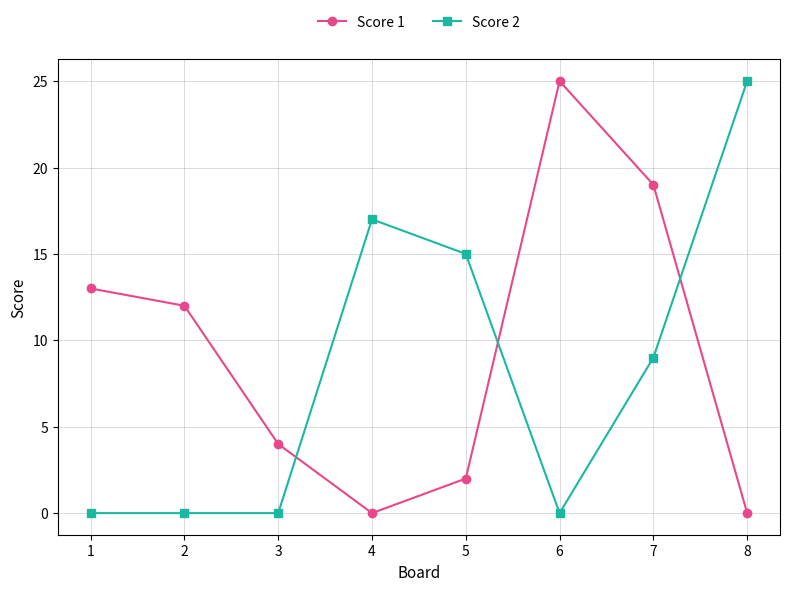

What is the difference between the highest and lowest values at 1?

13